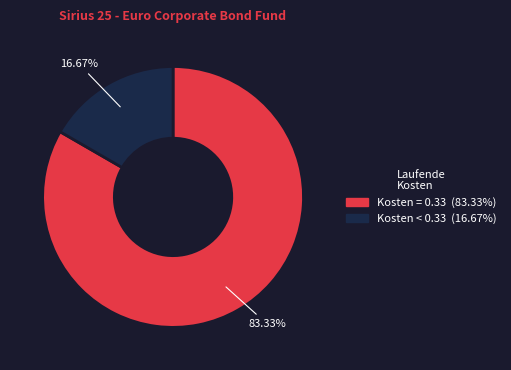

Is there a majority slice in this chart?

Yes